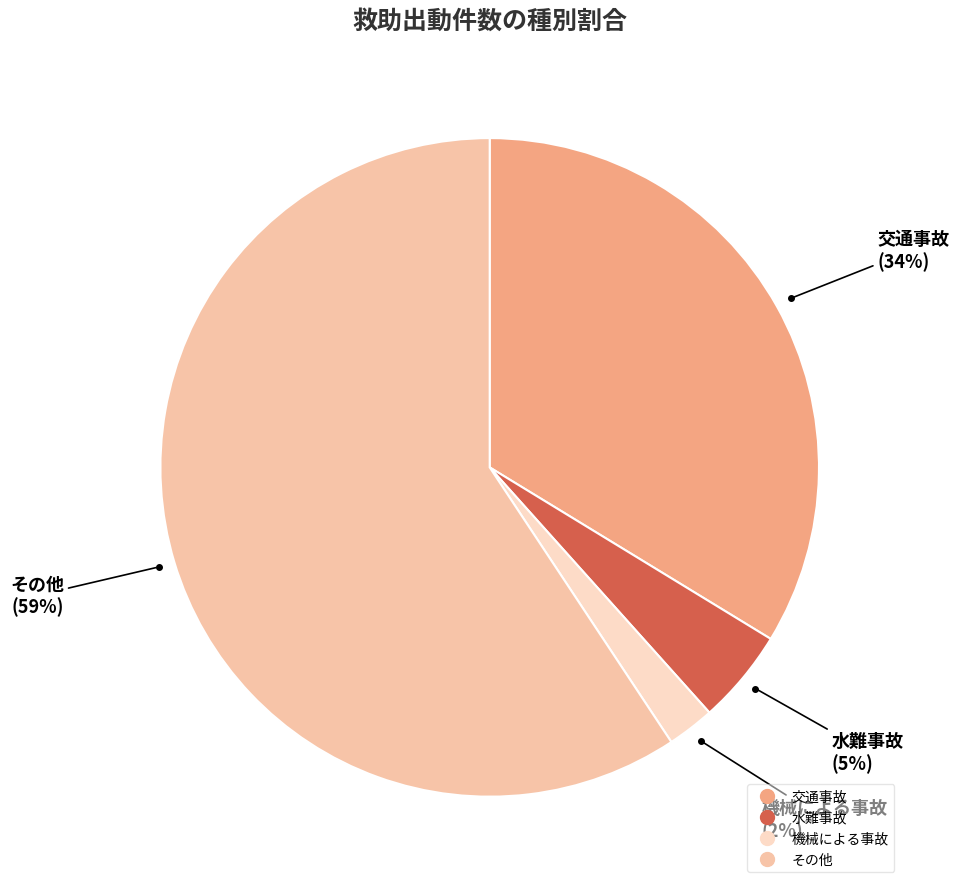

Do 機械による事故 and 水難事故 together represent more than half of the pie?

No